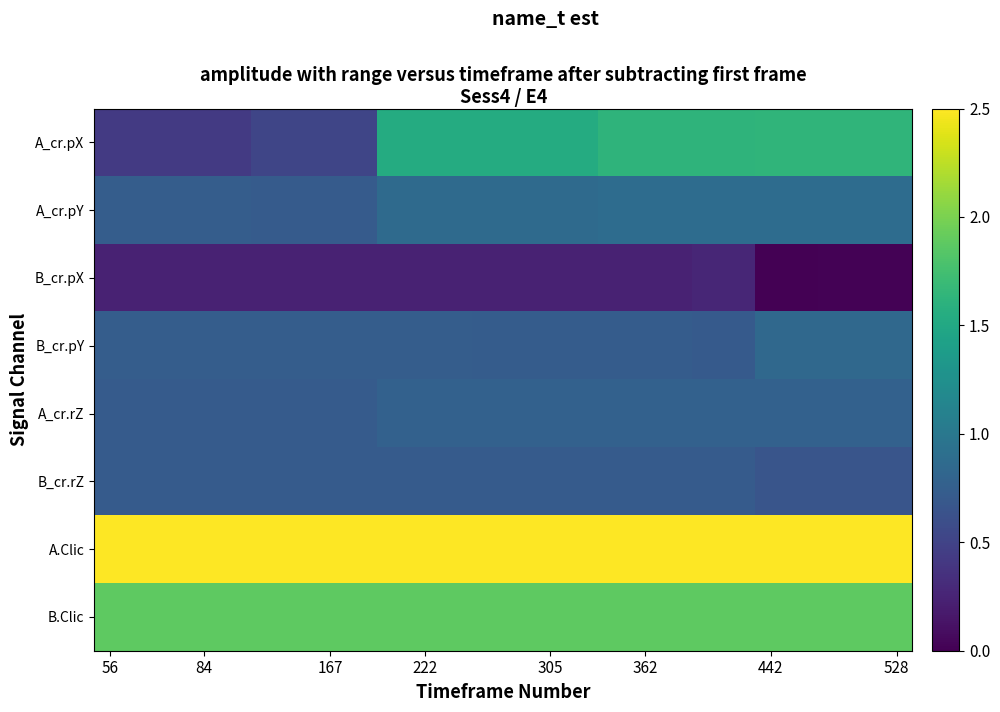

Which category has the highest value across all series?

56